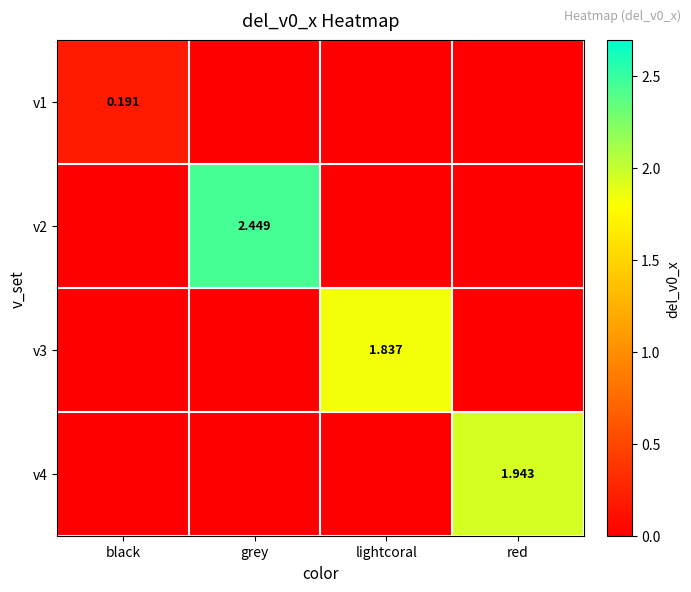

What is the sum of all v3 values?

1.8